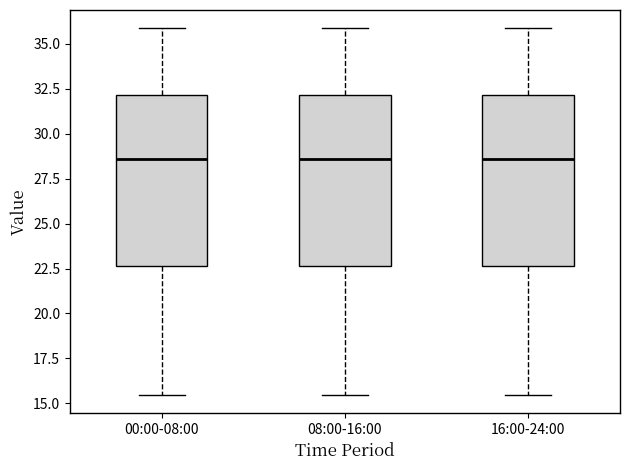

Reading left to right, transcribe this box plot: for each box, give where its median line is, the range the box spans, and where its two whiskers end, as read against the y-axis. The values are not printed on the chart, so give them approximately, as read against the axis.

00:00-08:00: median 28.5, box 22.5 to 32.0, whiskers 15.5 to 36.0
08:00-16:00: median 28.5, box 22.5 to 32.0, whiskers 15.5 to 36.0
16:00-24:00: median 28.5, box 22.5 to 32.0, whiskers 15.5 to 36.0